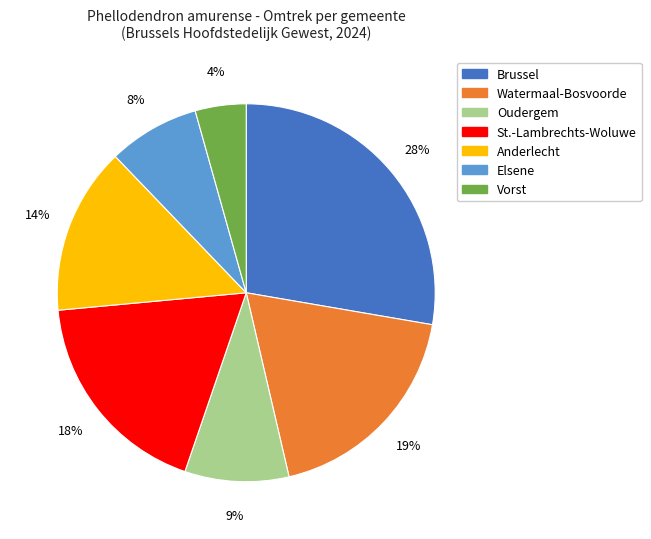

To the nearest percent, what is the average slice percentage?

14%